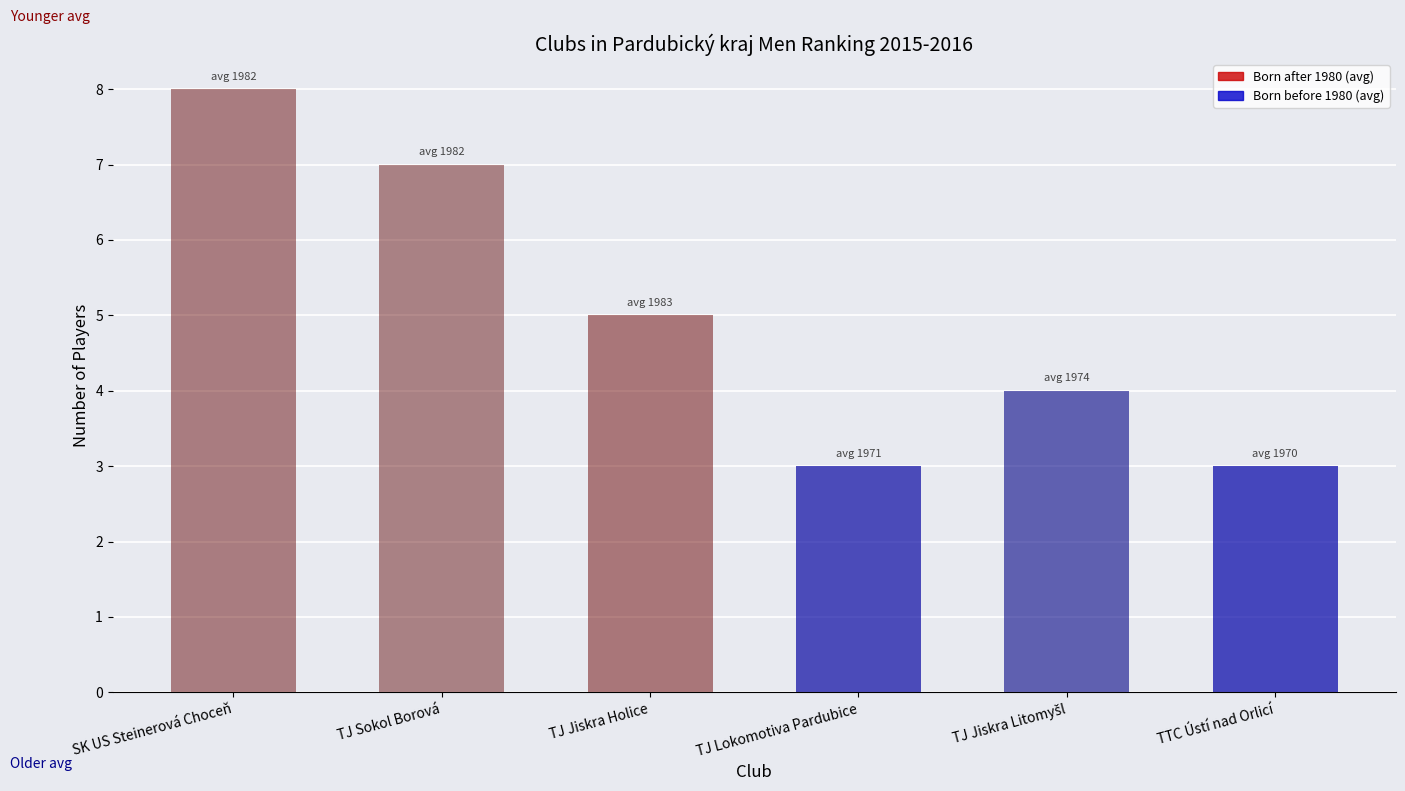

At which label is the value closest to 5?

TJ Jiskra Holice